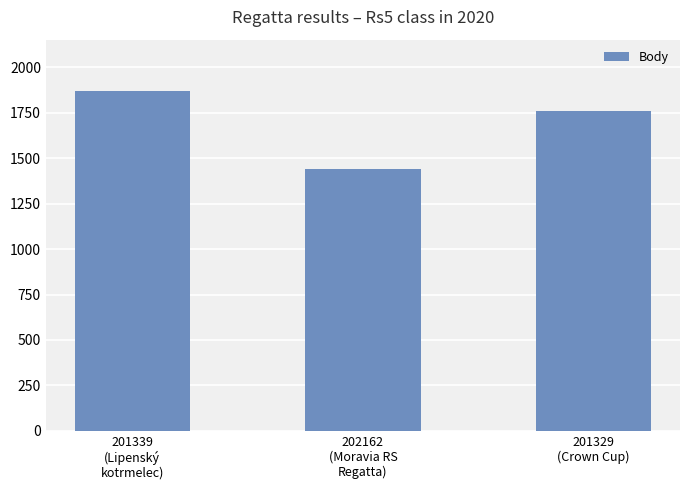

What position from the left is 201339
(Lipenský
kotrmelec)?

1